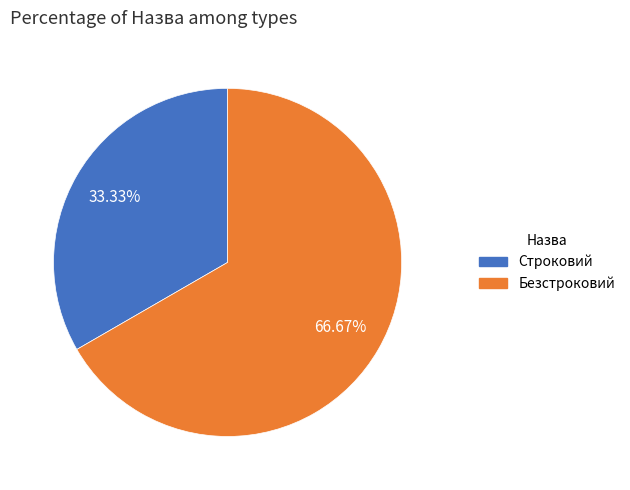

The Строковий slice represents 33% of the pie. True or false?

True